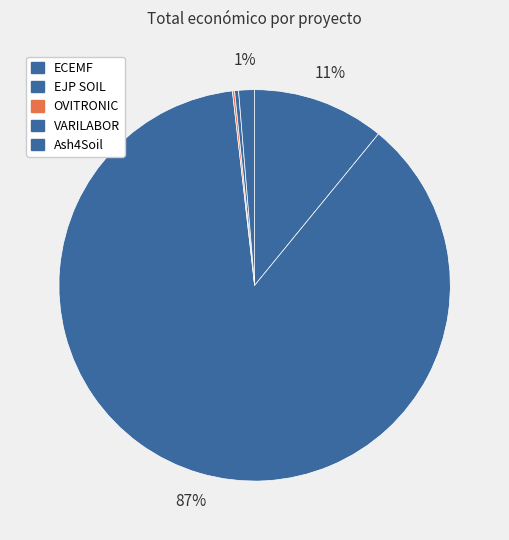

Which category has the biggest portion of the pie?

EJP SOIL